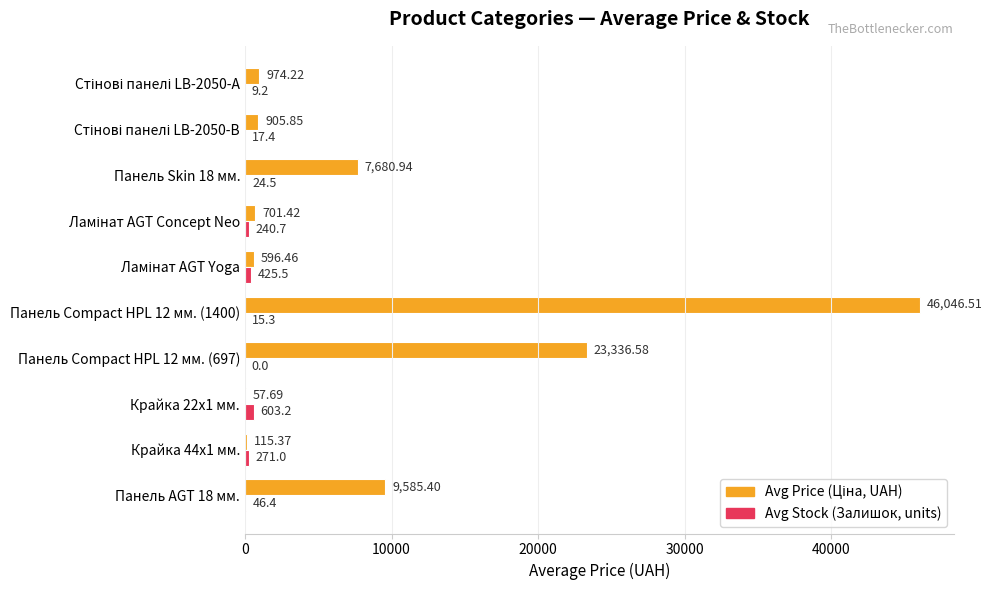

At which category is the sum across all series the highest?

Панель Compact HPL 12 мм. (1400)